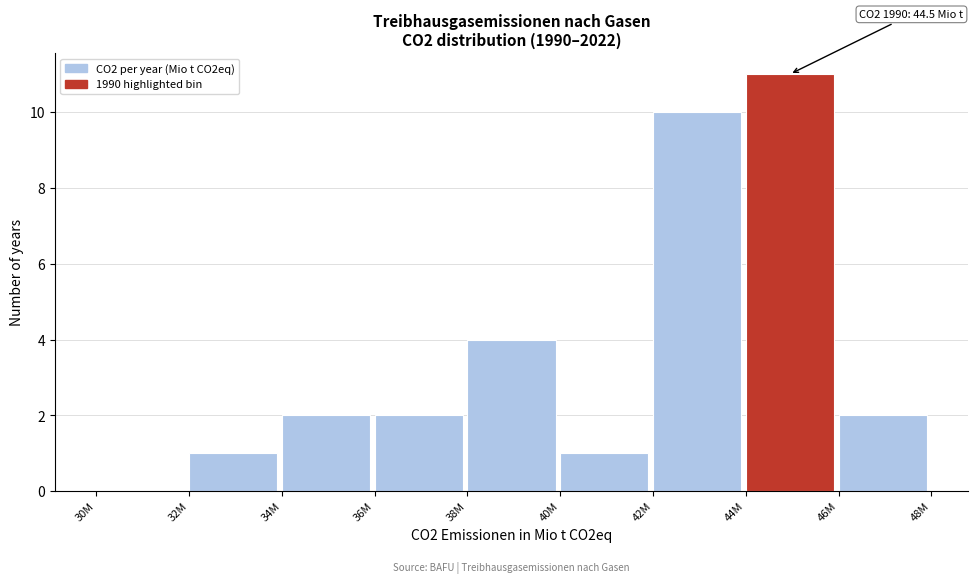

Reading left to right, extract all data points from this chart.

30M=0	32M=1	34M=2	36M=2	38M=4	40M=1	42M=10	44M=11	46M=2